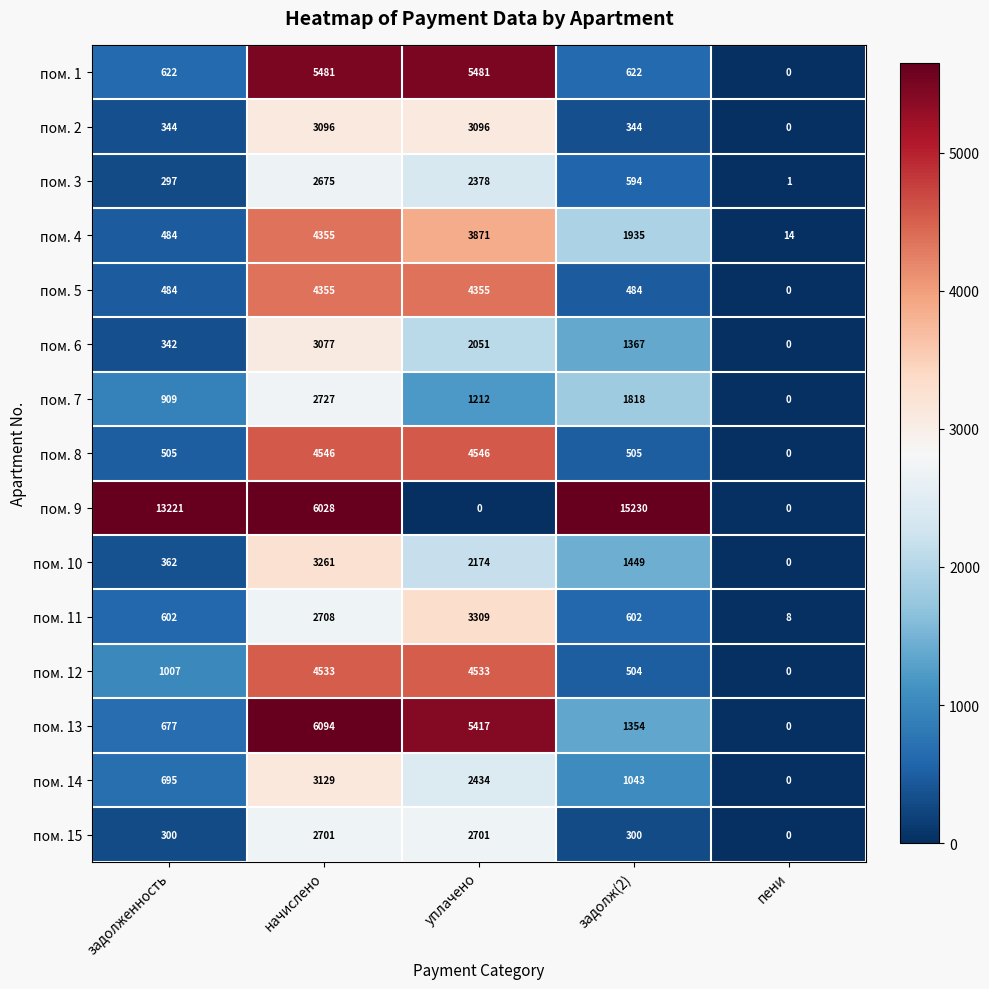

Count the number of data series in this chart.

15